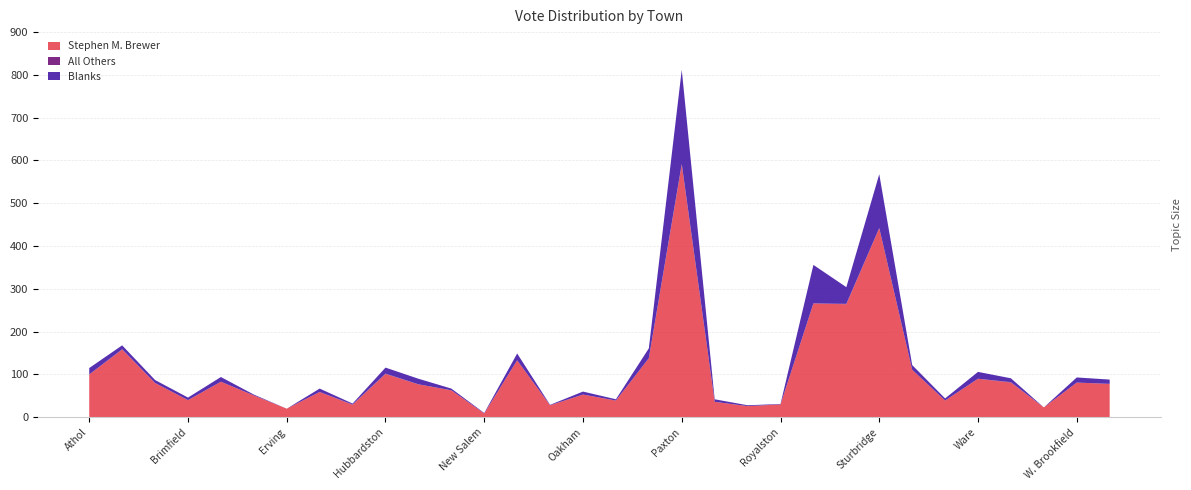

Reading left to right, extract all data points from this chart.

Stephen M. Brewer: 100	158	80	40	83	51	20	59	29	101	77	63	9	133	28	53	39	138	590	36	26	30	266	264	442	111	39	90	81	23	81	78
All Others: 0	1	0	0	0	0	0	0	1	1	0	0	0	0	0	0	0	0	2	0	0	0	0	1	0	0	0	0	1	0	0	0
Blanks: 15	9	7	6	11	2	0	8	2	14	13	4	1	16	1	7	3	23	220	6	2	1	90	39	126	11	5	16	9	0	12	10